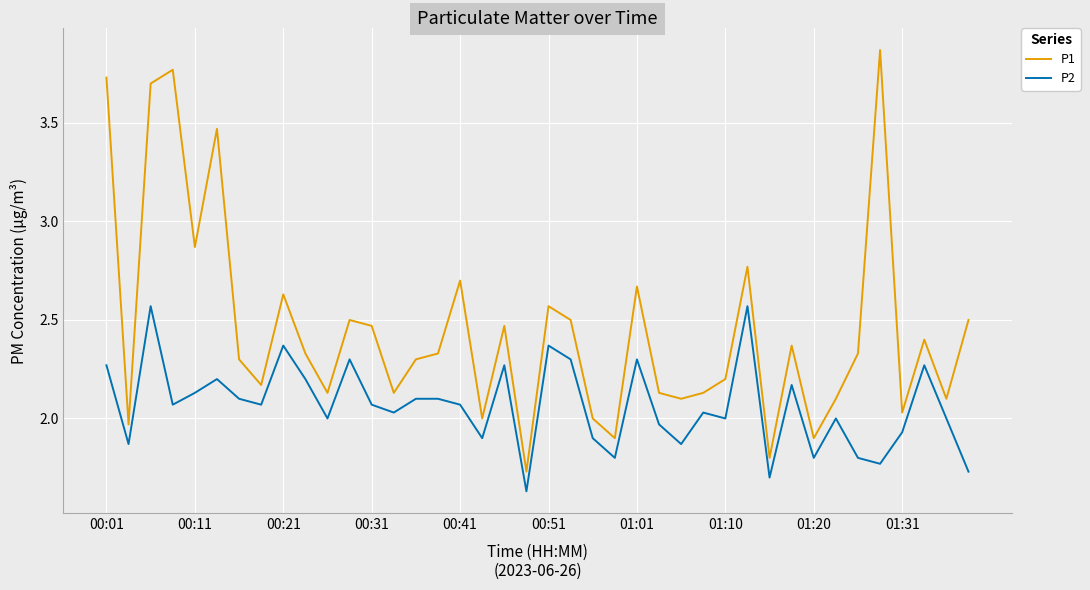

Which series has the largest total across all categories?

P1